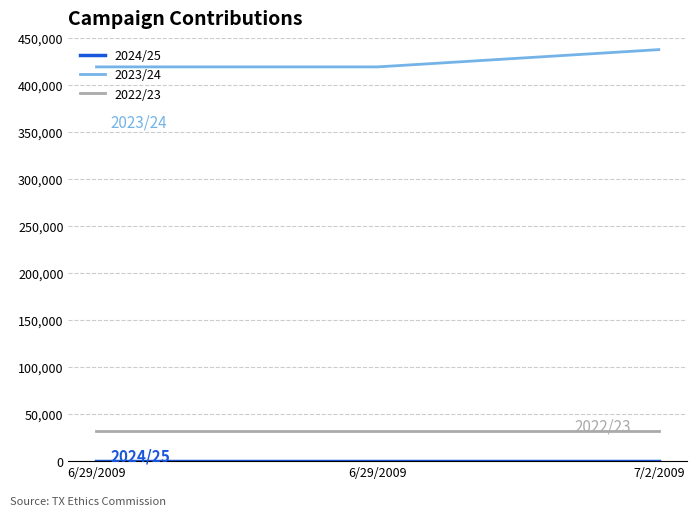

Is the value of 2023/24 at 6/29/2009 greater than the value of 2022/23 at 6/29/2009?

Yes